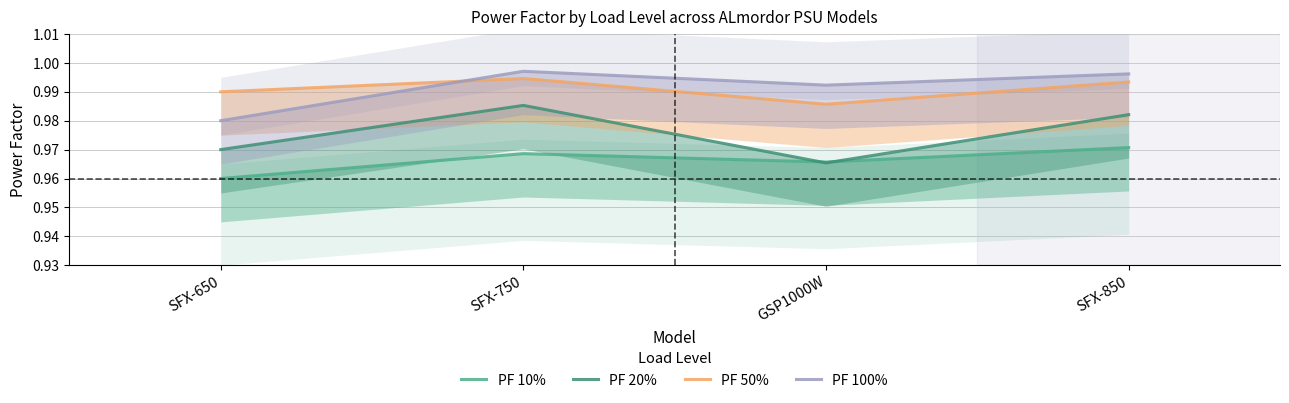

Which series has the largest total across all categories?

PF 100%